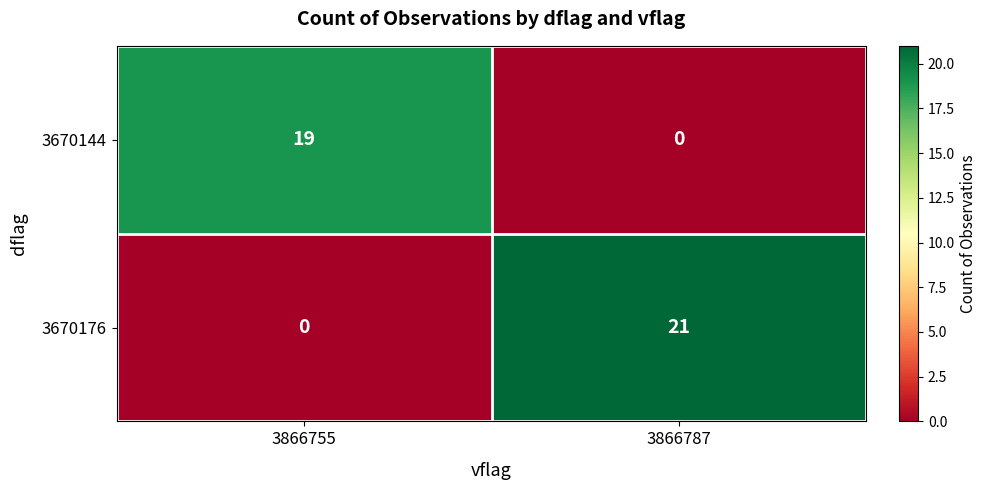

True or false: 3670144 has a value of 19 at 3866755.

True